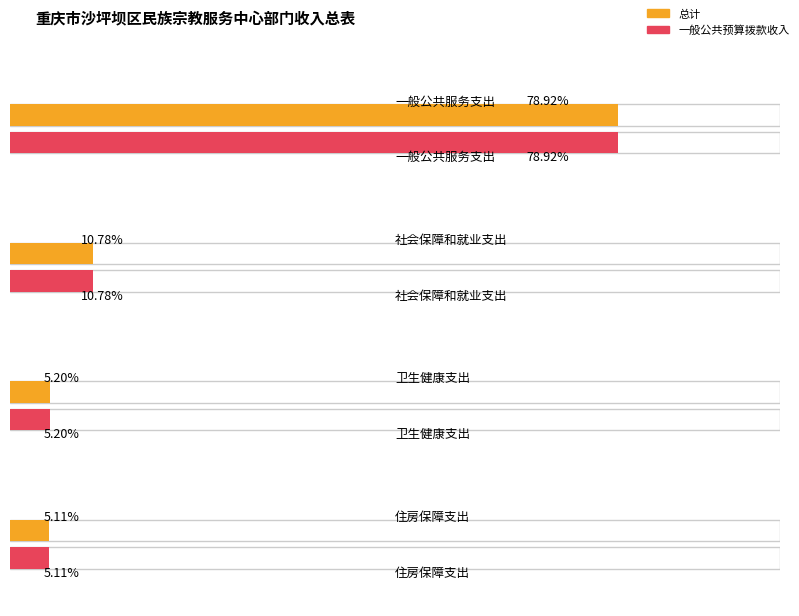

Which category has the lowest value across all series?

住房保障支出